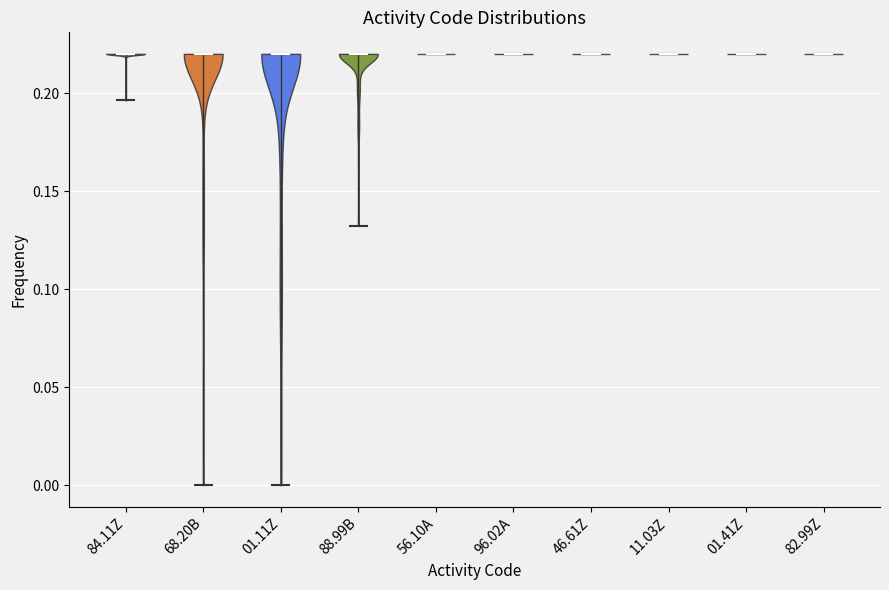

Reading left to right, read every violin against the y-axis: where its median line is, and the lowest and highest points it reaches. The values are not printed on the chart, so give them approximately, as read against the axis.

84.11Z: median line 0.220, lowest point 0.195, highest point 0.220
68.20B: median line 0.220, lowest point 0.000, highest point 0.220
01.11Z: median line 0.220, lowest point 0.000, highest point 0.220
88.99B: median line 0.220, lowest point 0.130, highest point 0.220
56.10A: median line 0.220, lowest point 0.220, highest point 0.220
96.02A: median line 0.220, lowest point 0.220, highest point 0.220
46.61Z: median line 0.220, lowest point 0.220, highest point 0.220
11.03Z: median line 0.220, lowest point 0.220, highest point 0.220
01.41Z: median line 0.220, lowest point 0.220, highest point 0.220
82.99Z: median line 0.220, lowest point 0.220, highest point 0.220